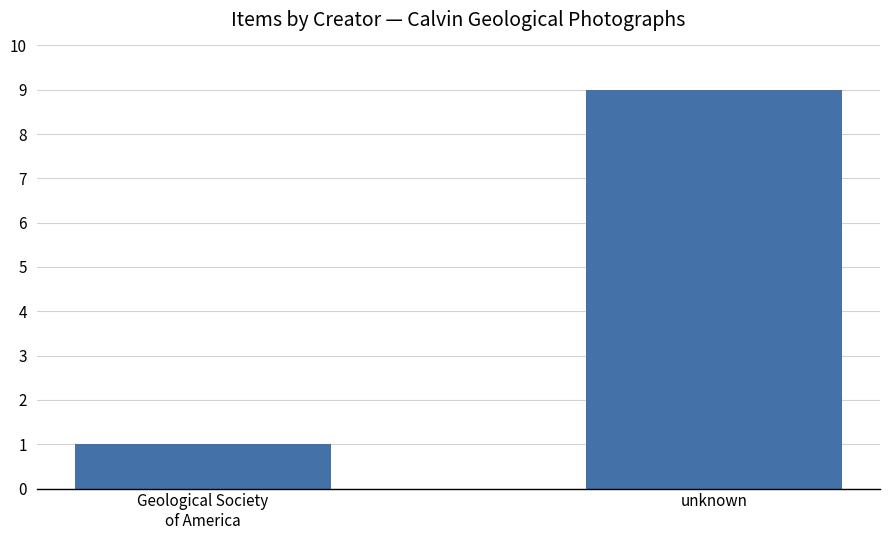

Does the chart contain stacked bars?

No